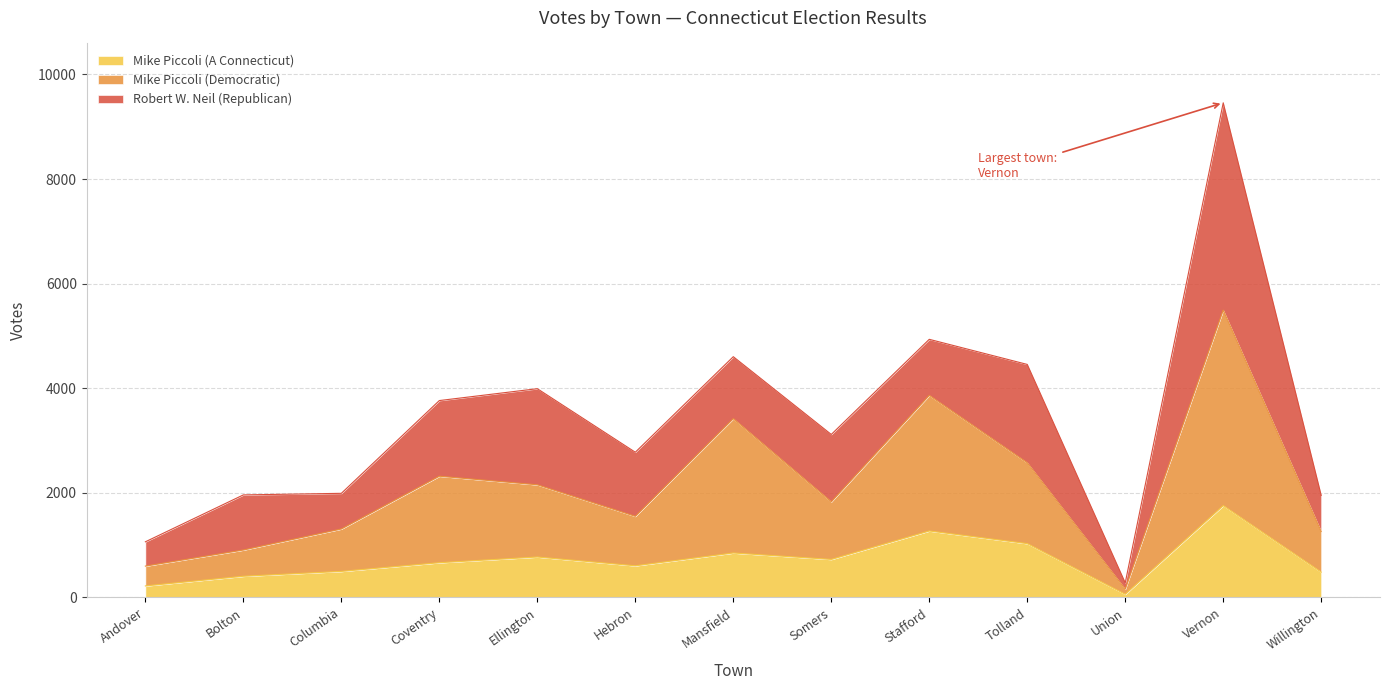

Between Willington and Somers, which is larger?

Somers